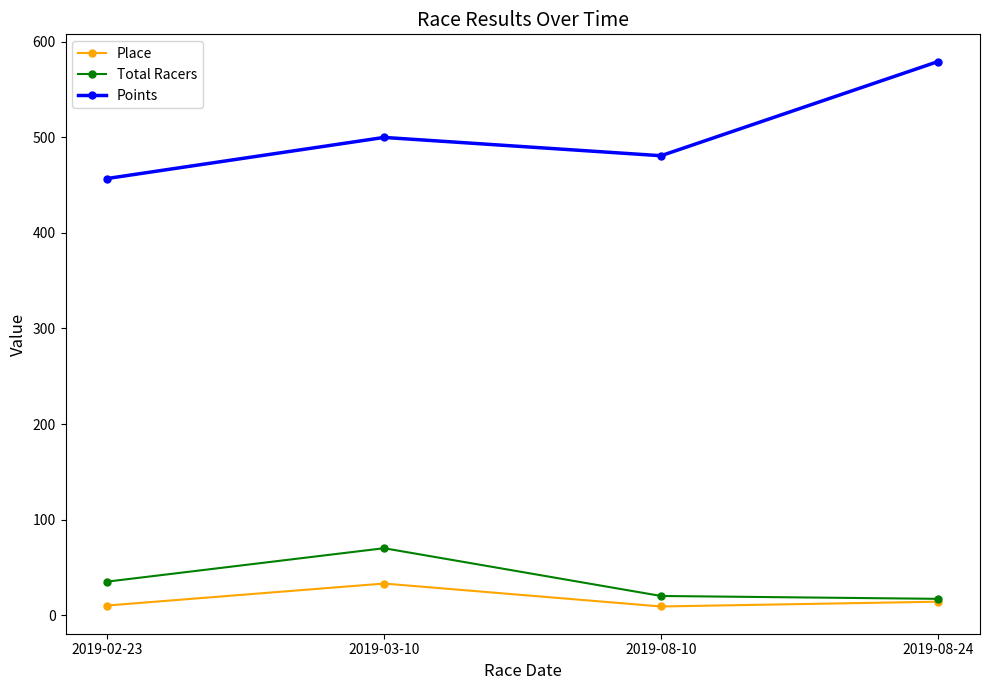

What is the total value across all series at 2019-03-10?

603.0